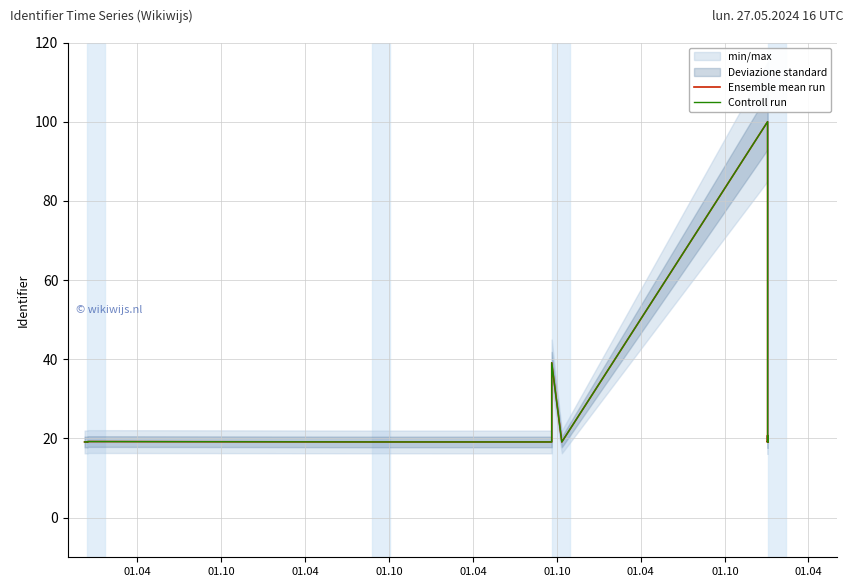

At which category does Controll run reach its first local peak?

01.10